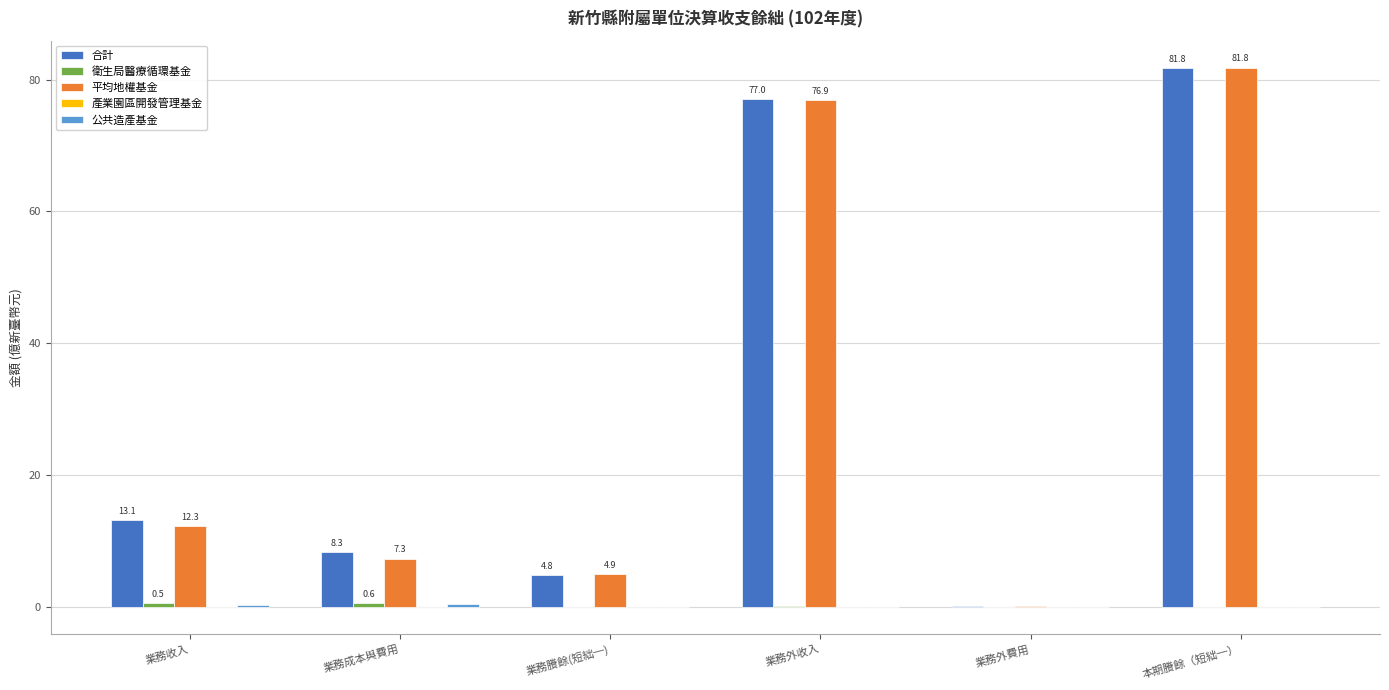

True or false: 合計 has a value of 20.4 at 業務收入.

False